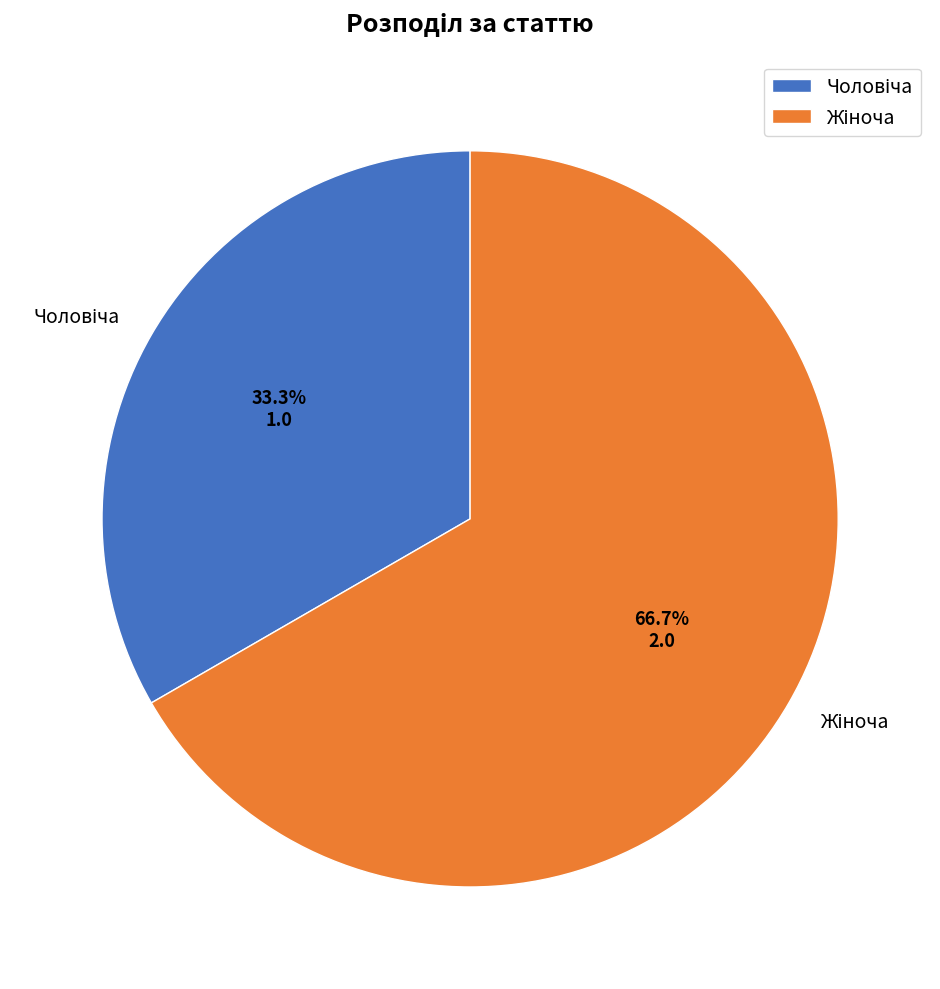

Does any single category account for the majority?

Yes